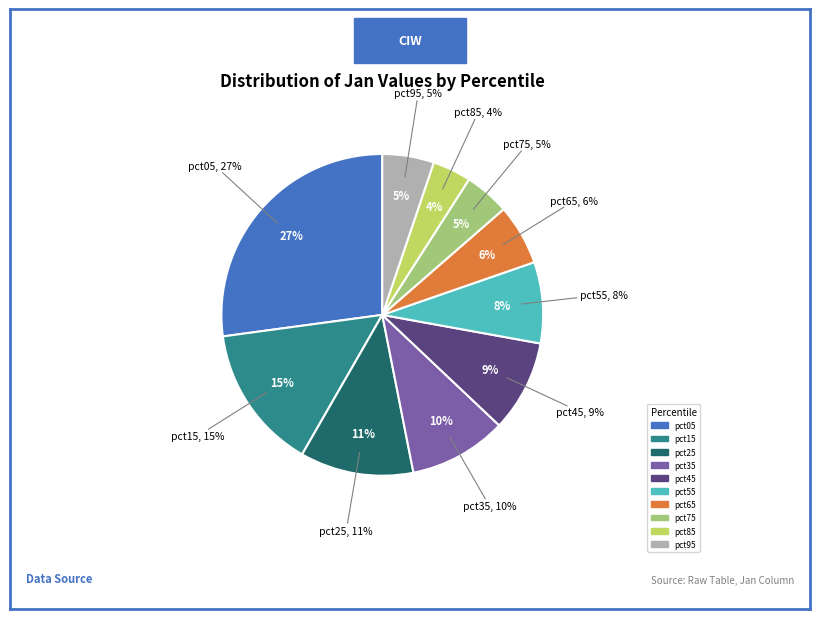

Count the number of slices in the pie.

10